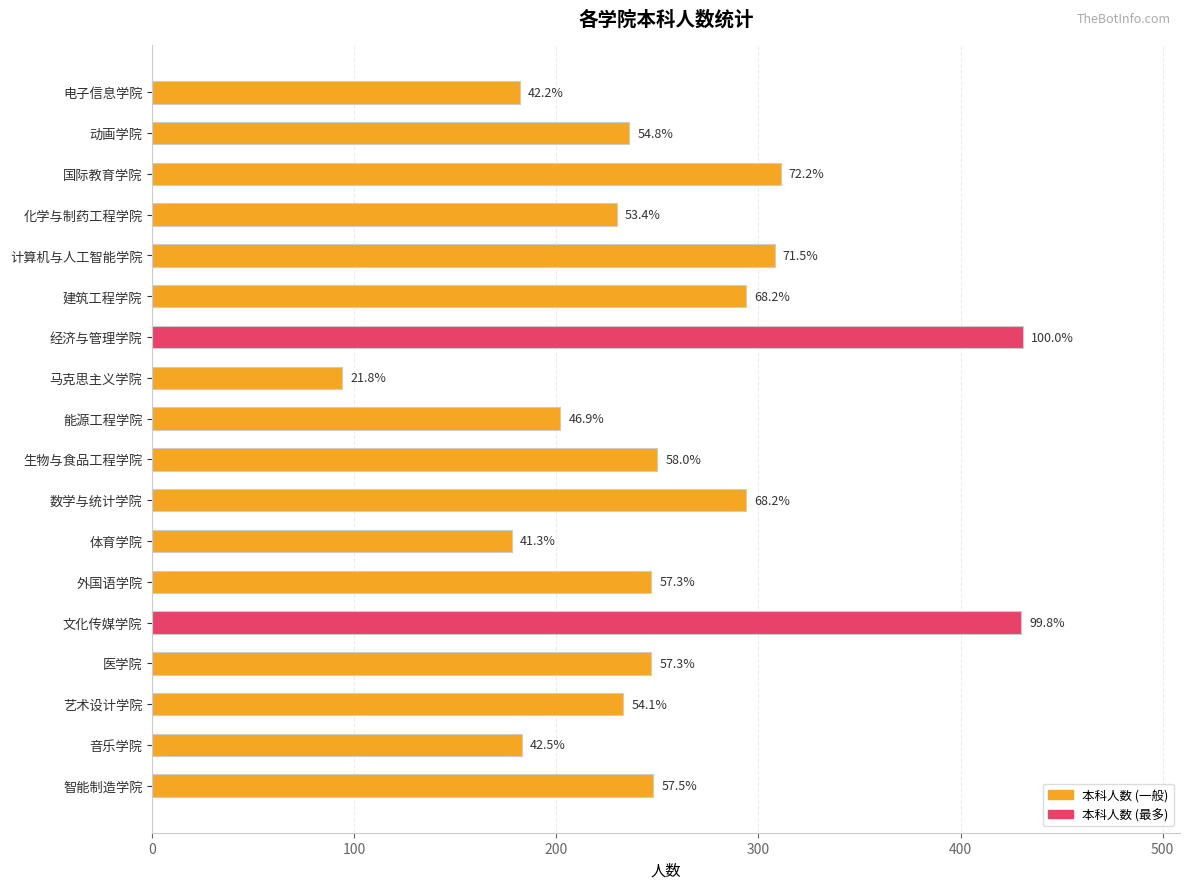

How many bars are there in total?

18